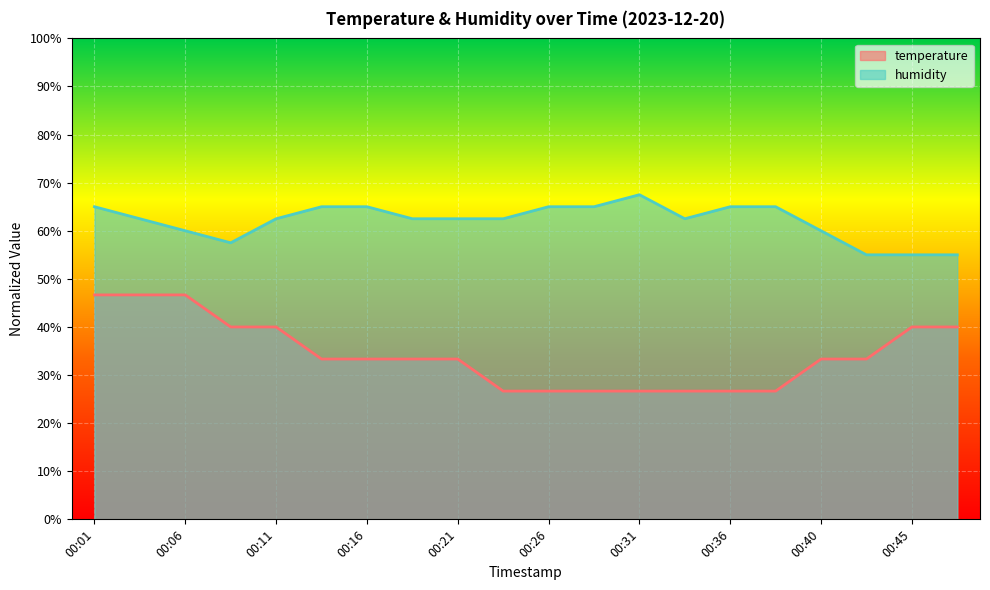

Which has a higher value, 00:11 or 00:45?

00:11